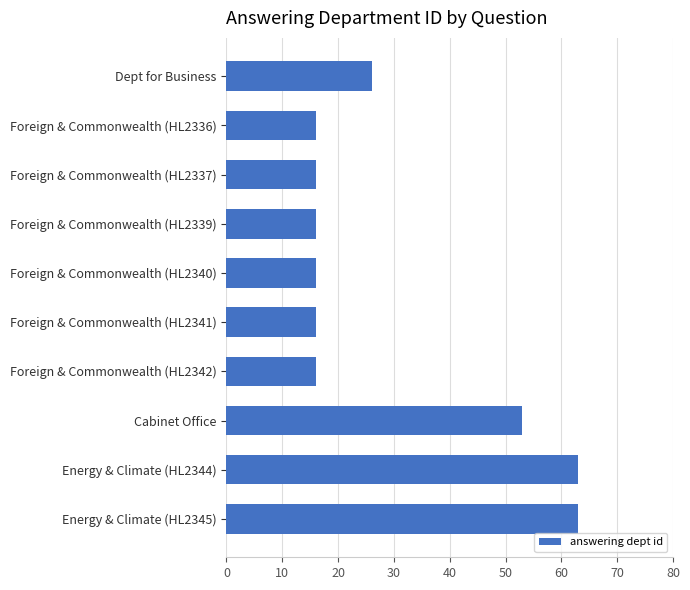

Reading top to bottom, list all the values displayed in this chart.

26	16	16	16	16	16	16	53	63	63